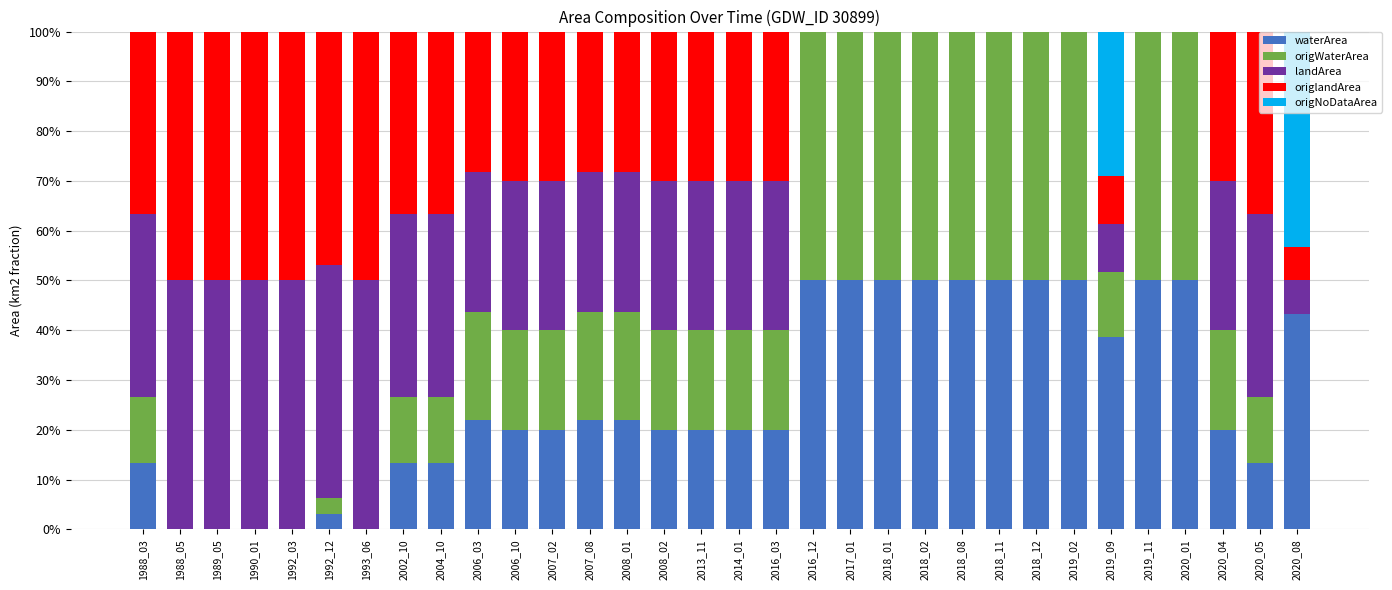

What is the highest value of the waterArea series?

50.0